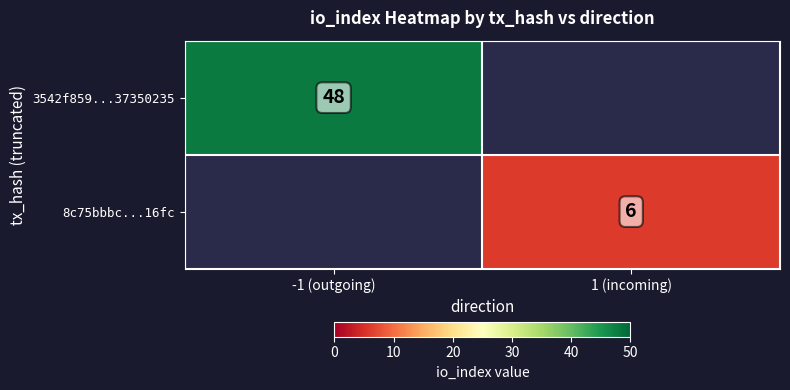

How many distinct data groups are displayed?

2